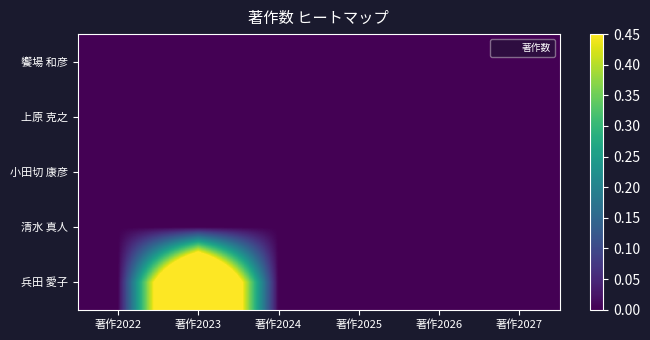

Which series has the widest spread of values?

兵田 愛子